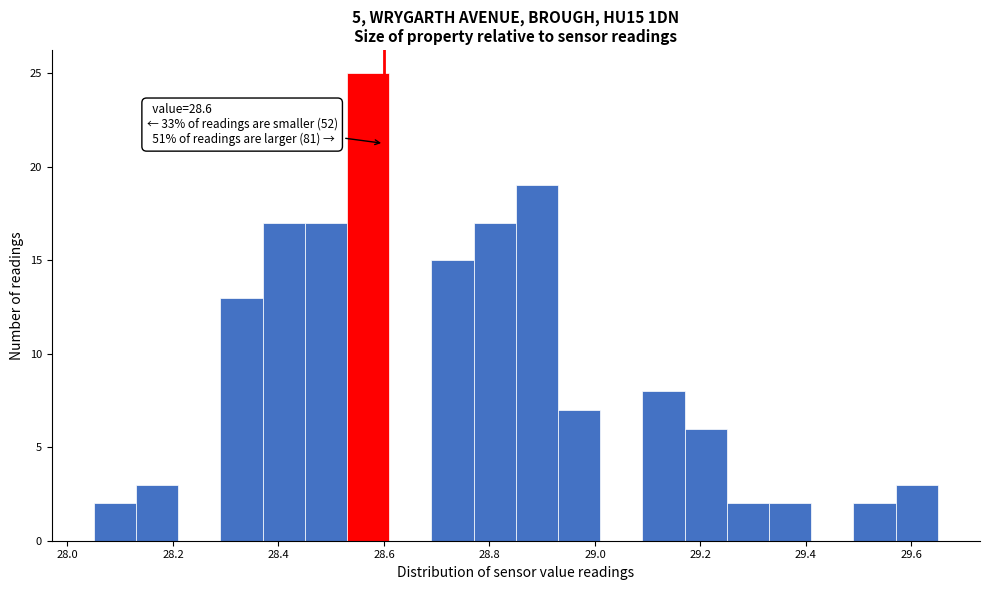

Over which range of the x-axis is the bar tallest?

28.53 to 28.61